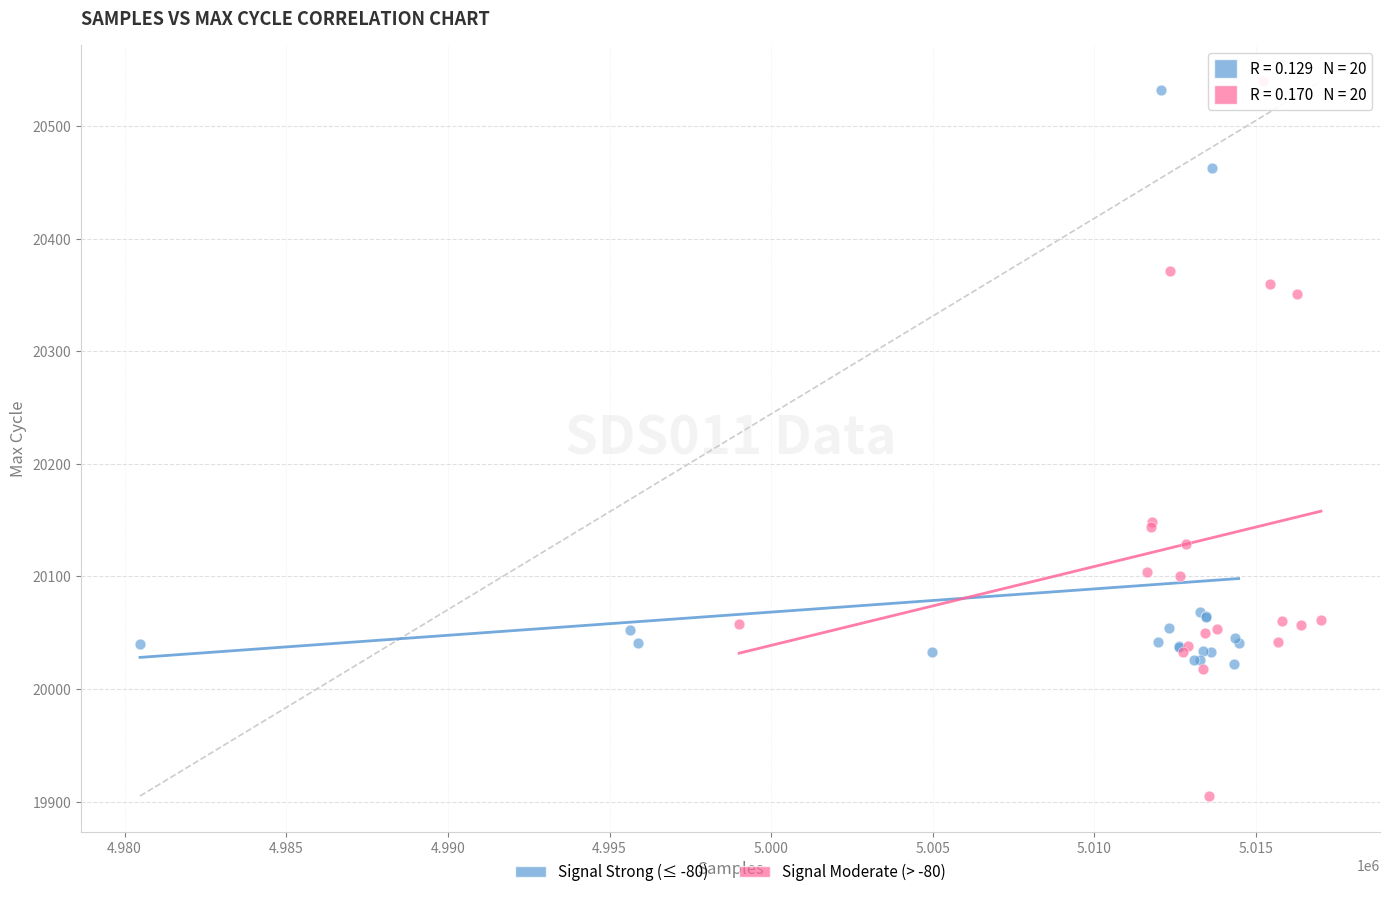

Which series contains the lowest Y value?

Signal Moderate (> -80)